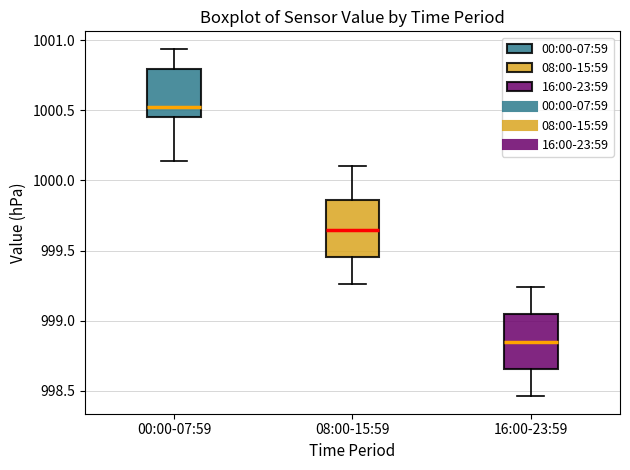

Reading left to right, read every box against the y-axis: the position of its median line, the range the box covers, and the ends of its whiskers. The values are not printed on the chart, so give them approximately, as read against the axis.

00:00-07:59: median 1000.55, box 1000.45 to 1000.80, whiskers 1000.15 to 1000.95
08:00-15:59: median 999.65, box 999.45 to 999.85, whiskers 999.25 to 1000.10
16:00-23:59: median 998.85, box 998.65 to 999.05, whiskers 998.45 to 999.25